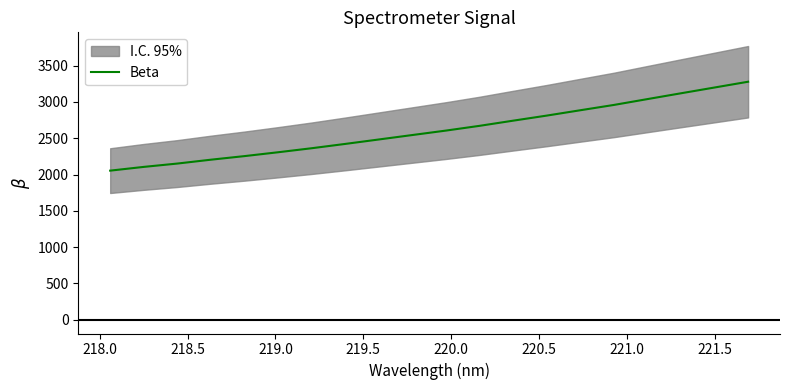

What is the highest value of the Beta series?

3277.9